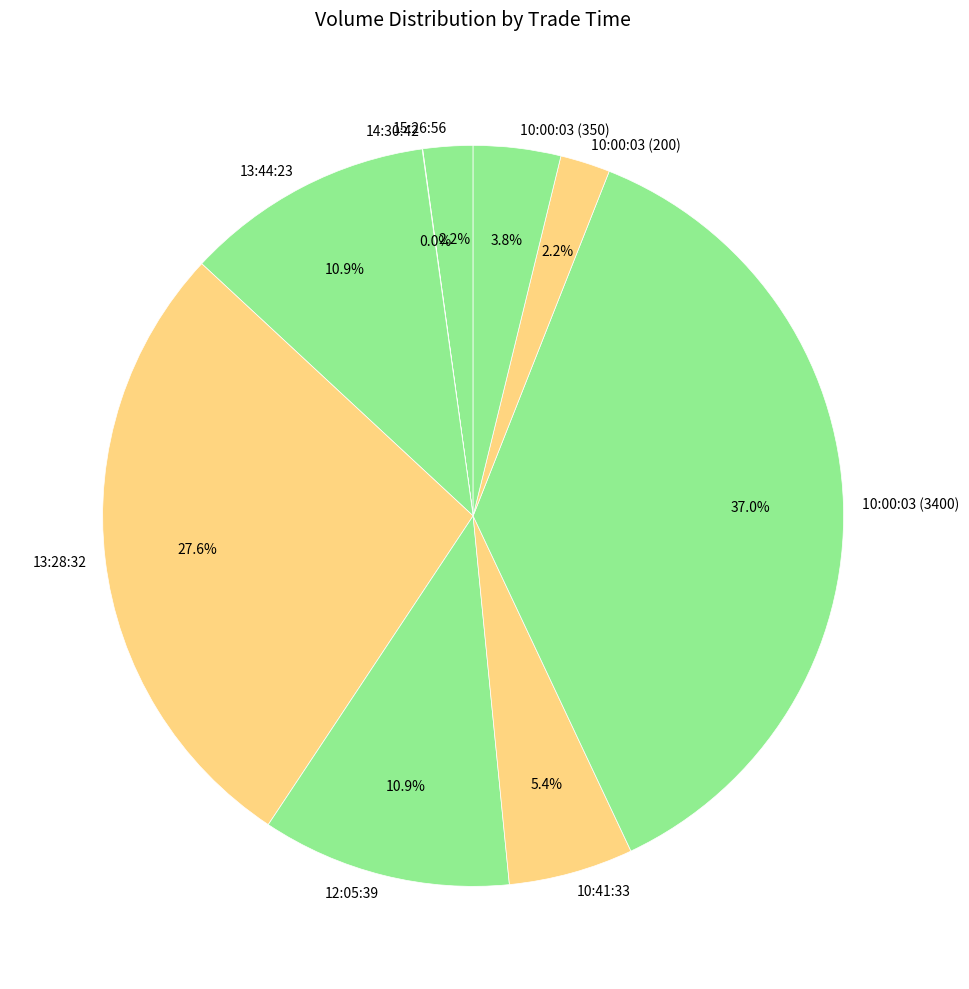

What is the largest slice in the pie chart?

10:00:03 (3400)